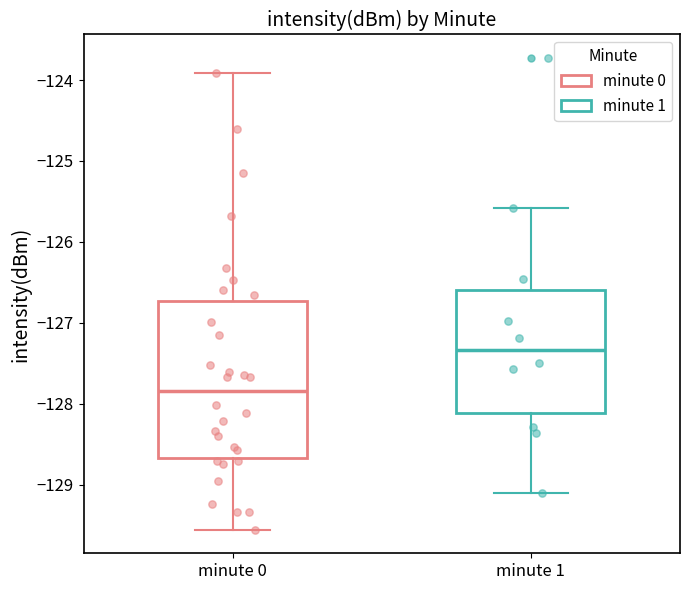

Reading left to right, transcribe this box plot: for each box, give where its median line is, the range the box spans, and where its two whiskers end, as read against the y-axis. The values are not printed on the chart, so give them approximately, as read against the axis.

minute 0: median -127.8, box -128.7 to -126.7, whiskers -129.6 to -123.9
minute 1: median -127.3, box -128.1 to -126.6, whiskers -129.1 to -125.6